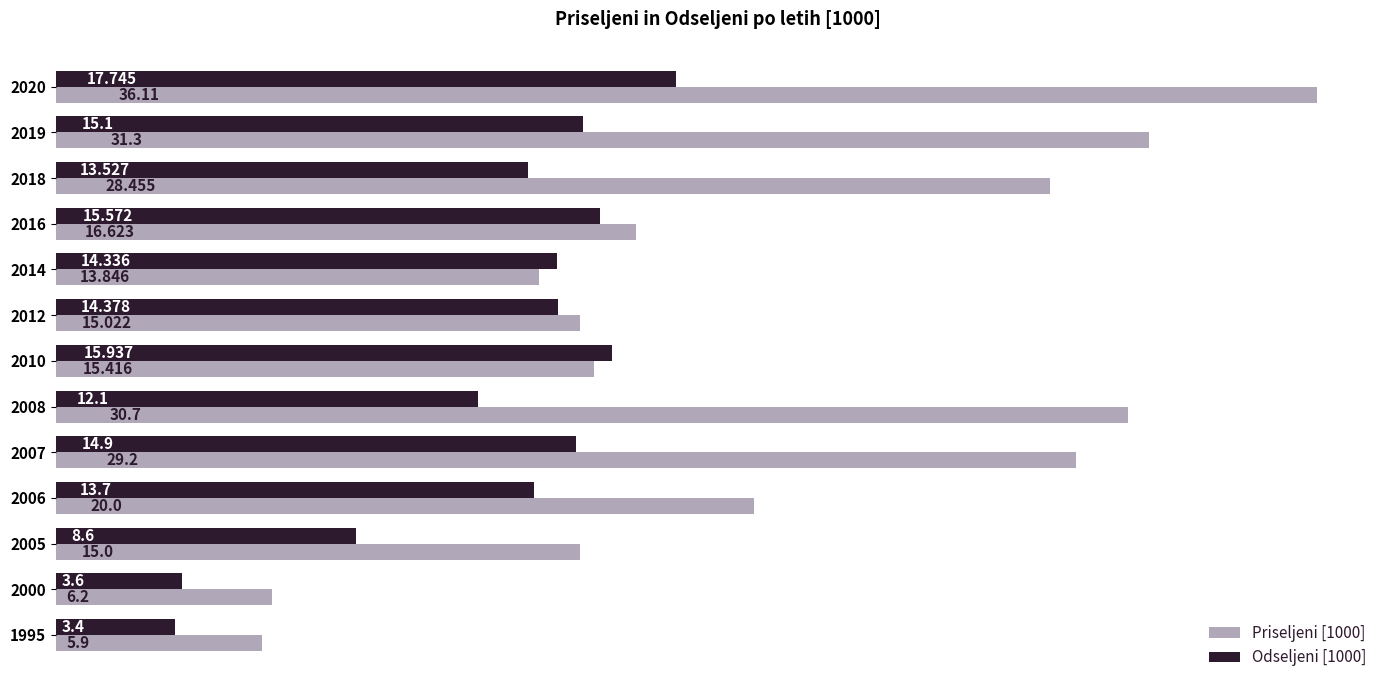

Is the value of Odseljeni [1000] at 2018 greater than the value of Priseljeni [1000] at 2012?

No